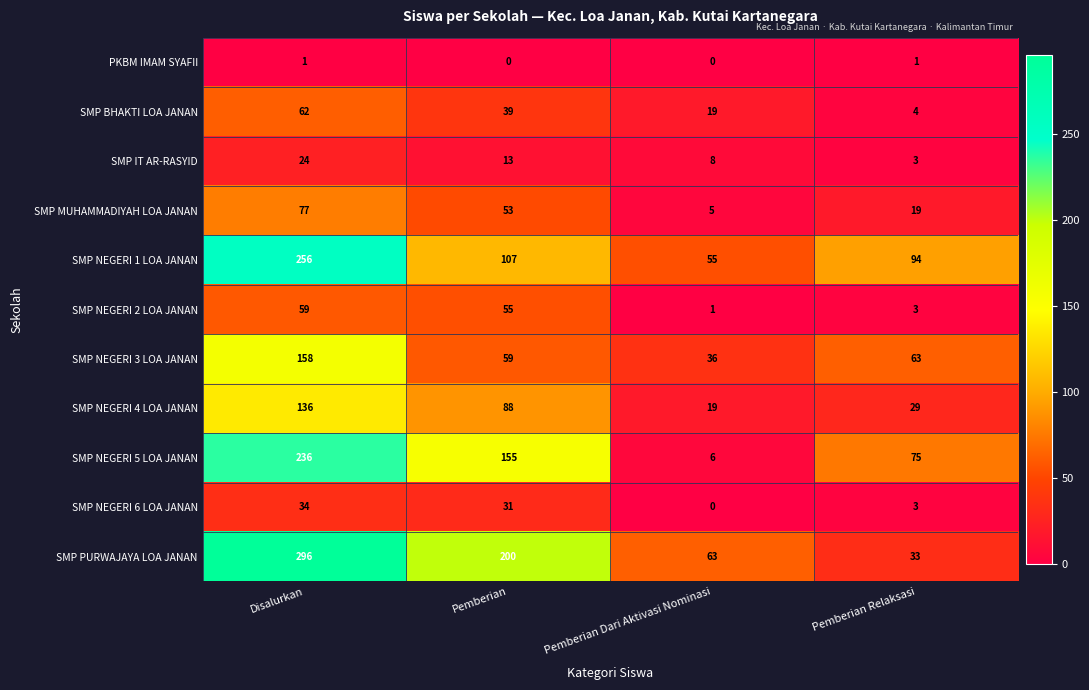

What is the lowest value of the SMP PURWAJAYA LOA JANAN series?

33